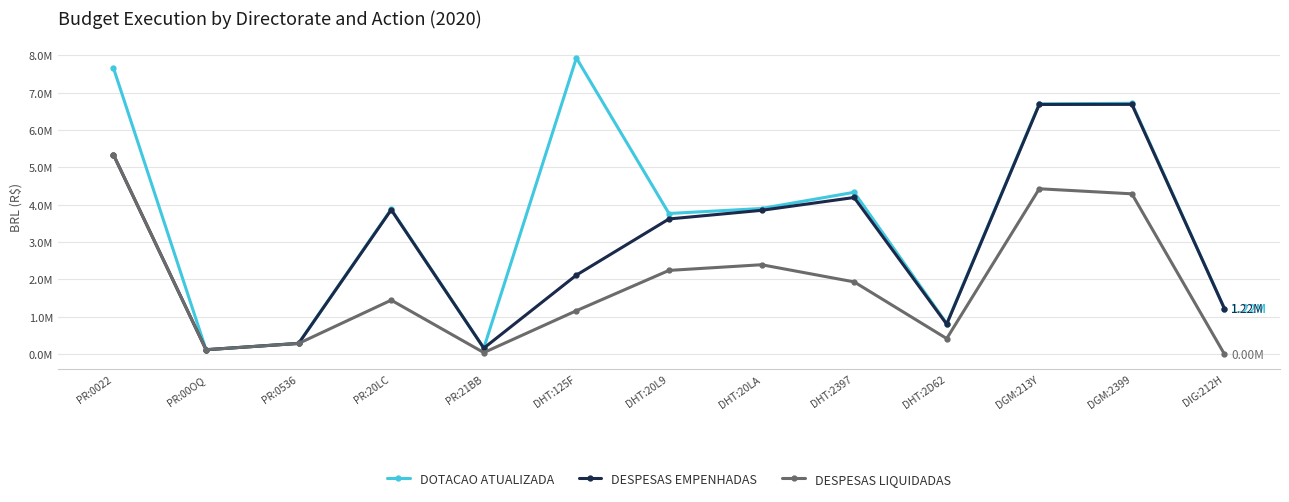

Does the chart have visible grid lines?

Yes